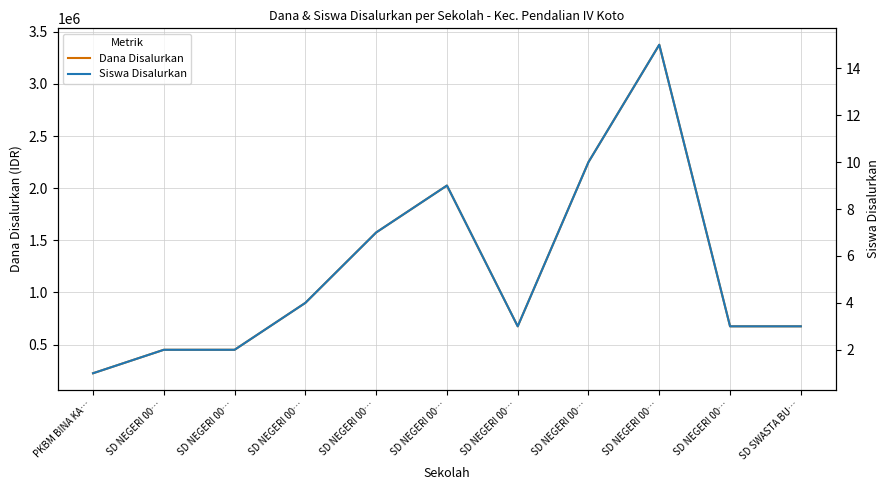

Reading left to right, transcribe all the data shown in this chart.

Dana Disalurkan: PKBM BINA KA…=225000	SD NEGERI 00…=450000	SD NEGERI 00…=450000	SD NEGERI 00…=900000	SD NEGERI 00…=1575000	SD NEGERI 00…=2025000	SD NEGERI 00…=675000	SD NEGERI 00…=2250000	SD NEGERI 00…=3375000	SD NEGERI 00…=675000	SD SWASTA BU…=675000
Siswa Disalurkan: PKBM BINA KA…=1	SD NEGERI 00…=2	SD NEGERI 00…=2	SD NEGERI 00…=4	SD NEGERI 00…=7	SD NEGERI 00…=9	SD NEGERI 00…=3	SD NEGERI 00…=10	SD NEGERI 00…=15	SD NEGERI 00…=3	SD SWASTA BU…=3